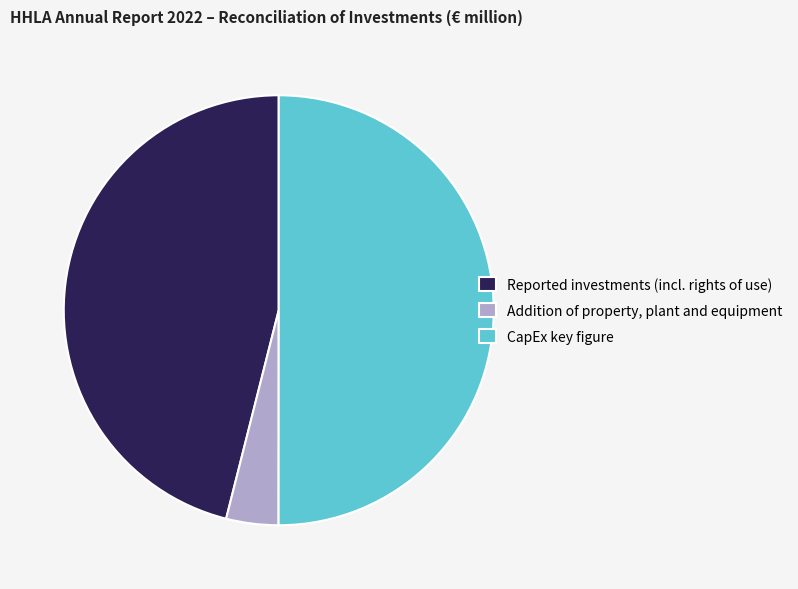

Rank the categories by value from highest to lowest.

CapEx key figure, Reported investments (incl. rights of use), Addition of property, plant and equipment